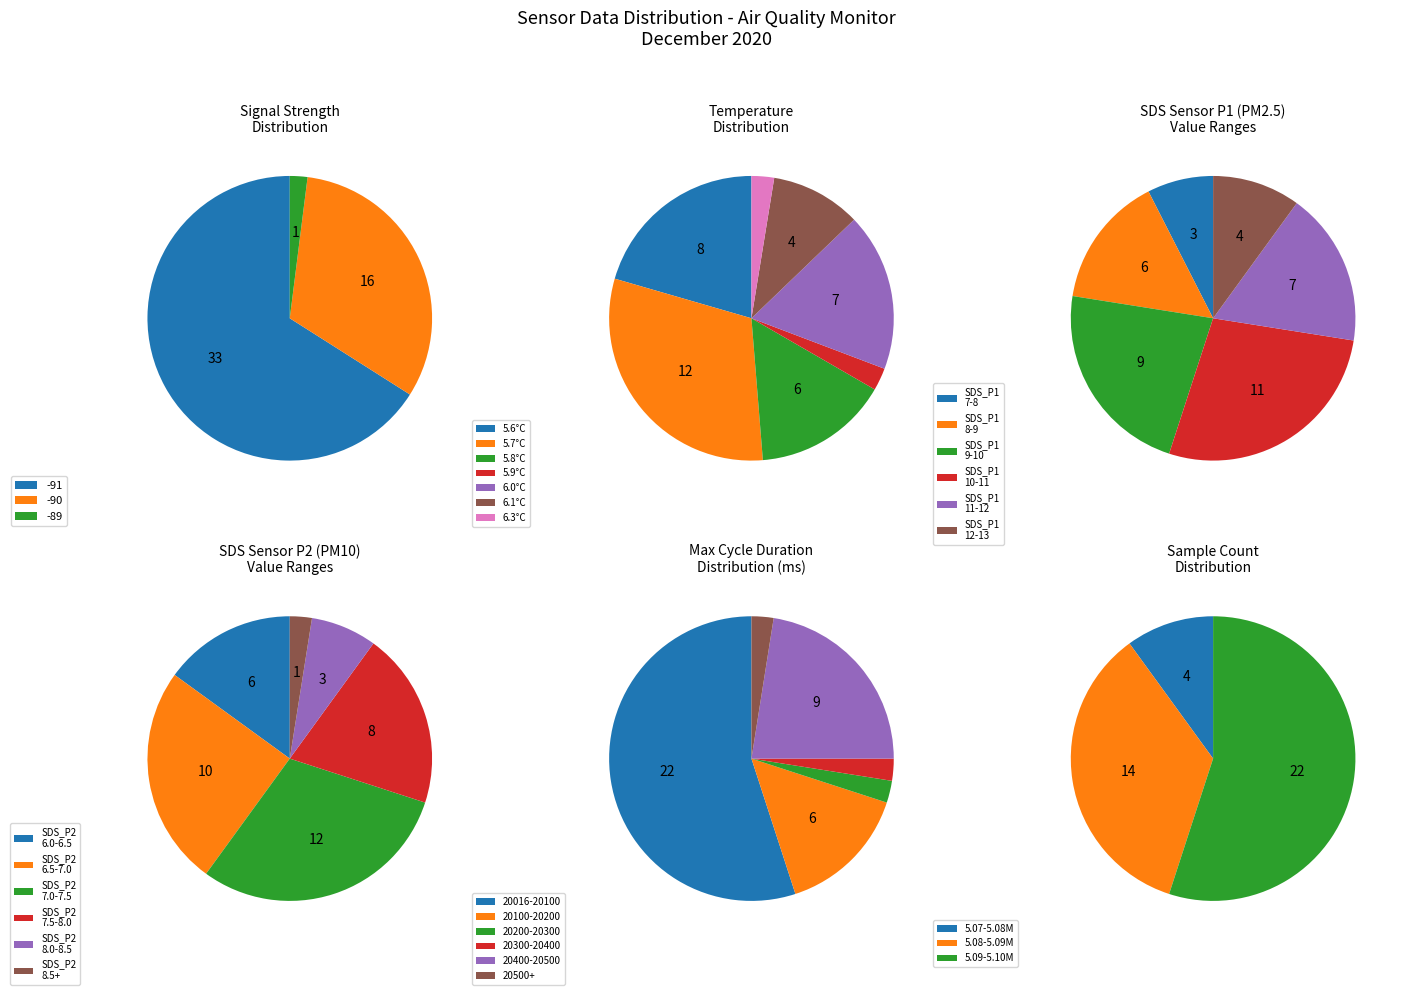

To the nearest percent, what portion does 0 represent?

8%